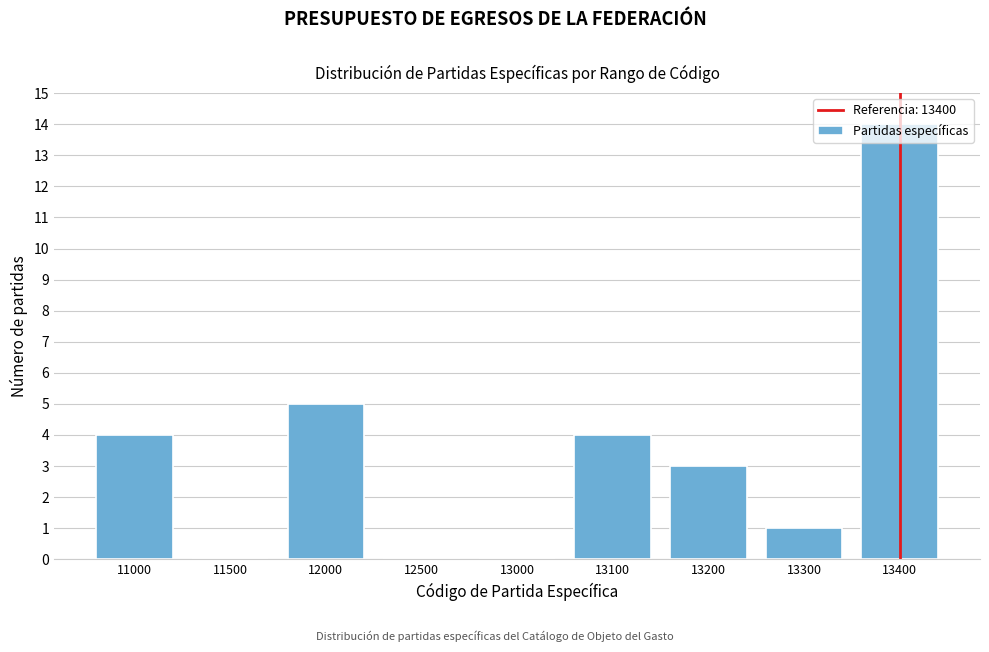

What is the sum of all values?

31